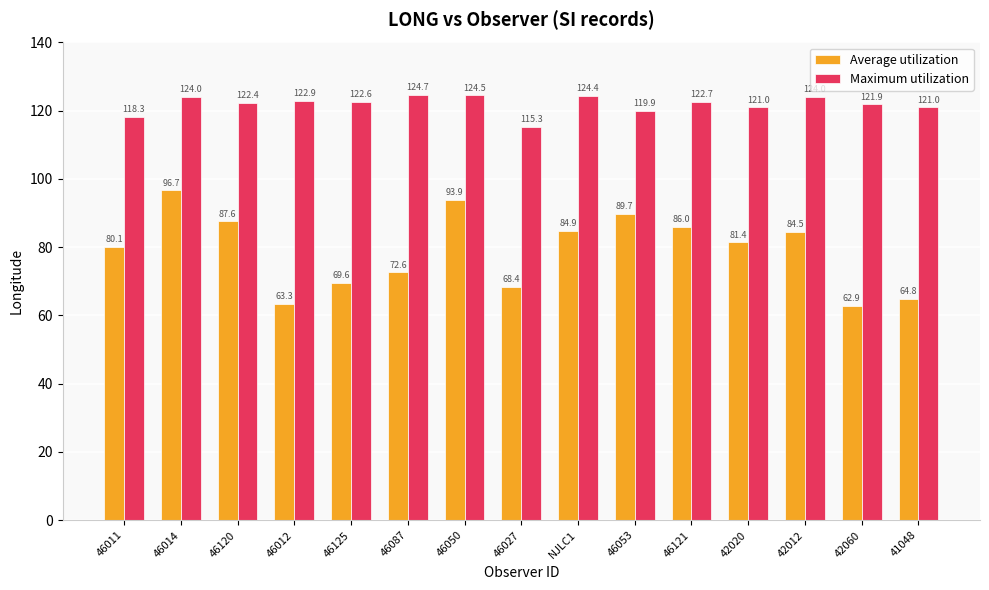

Is the value of Average utilization at 42060 greater than the value of Maximum utilization at 46121?

No